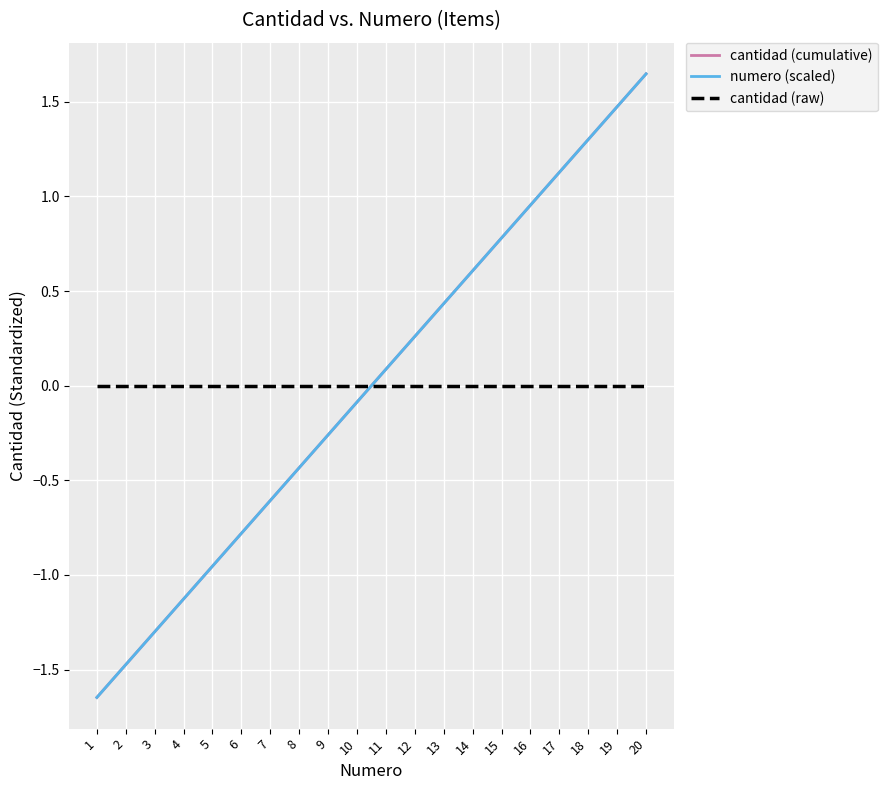

Does the chart have visible grid lines?

Yes